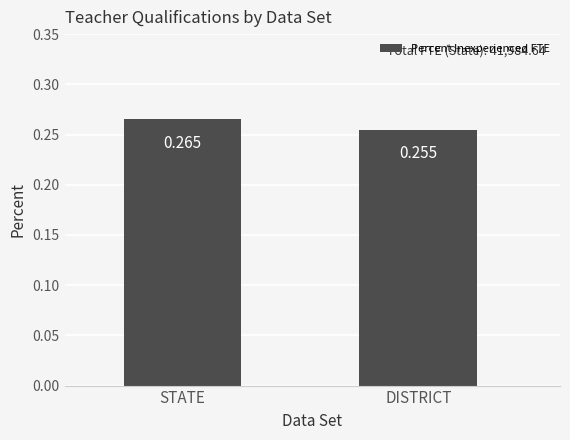

Which category has the highest value across all series?

STATE